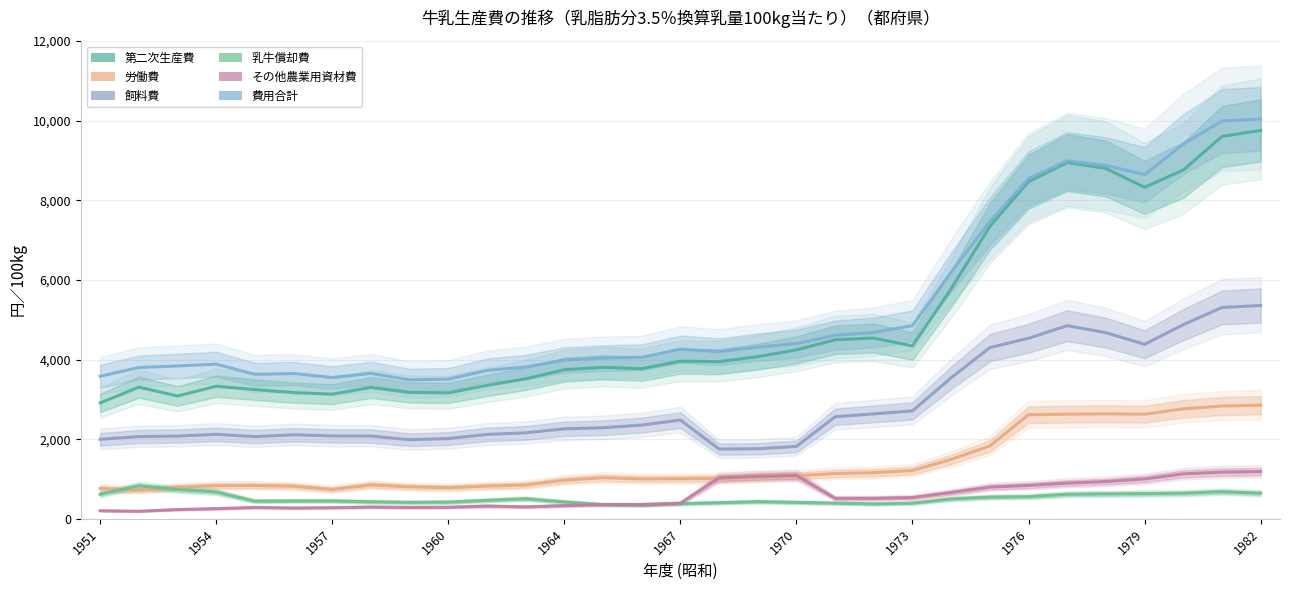

Where does the 第二次生産費 series first go above 3948?

1967